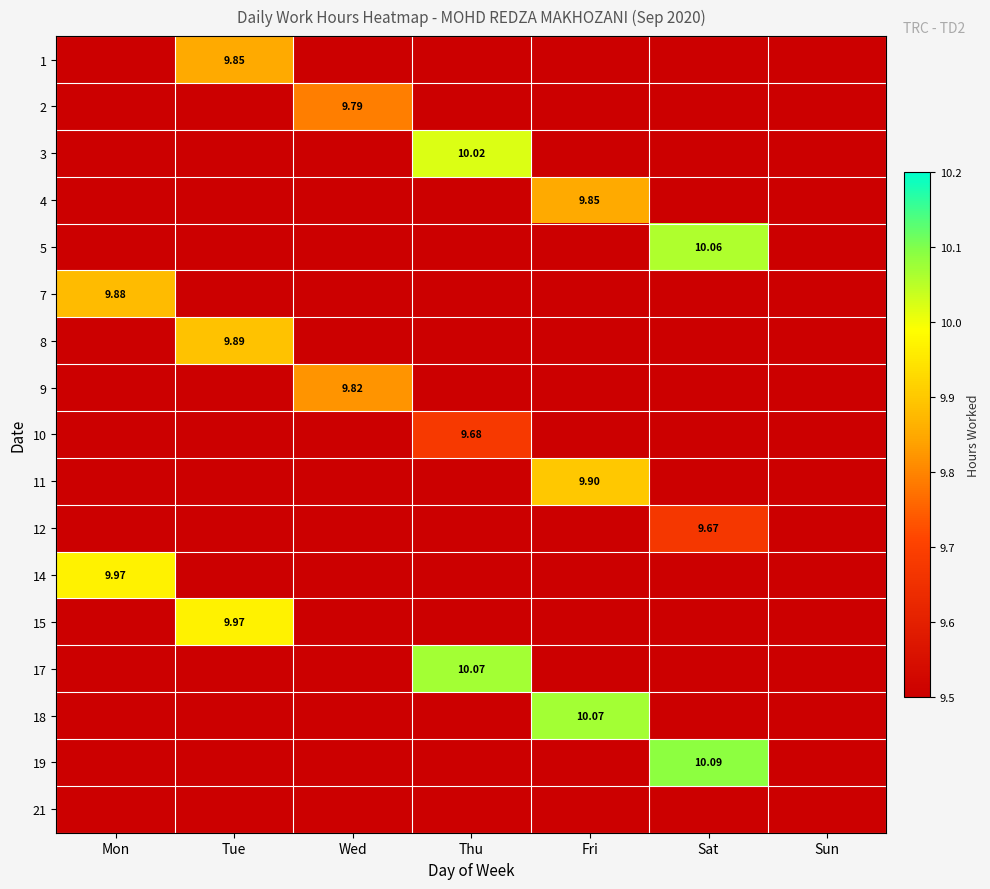

How many data points in 15 are above 0?

1